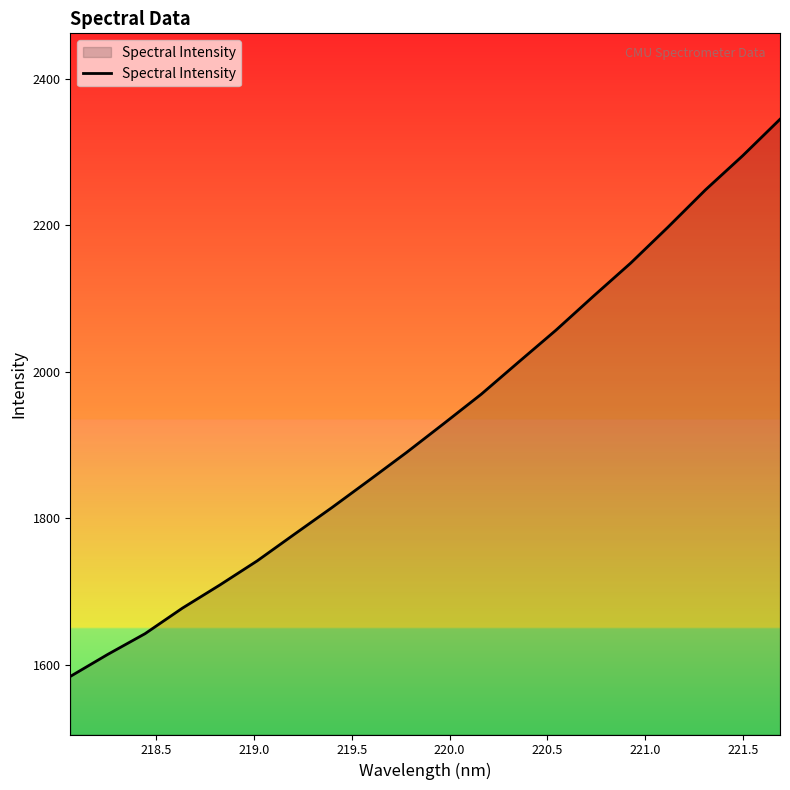

What is the average value?

1930.5